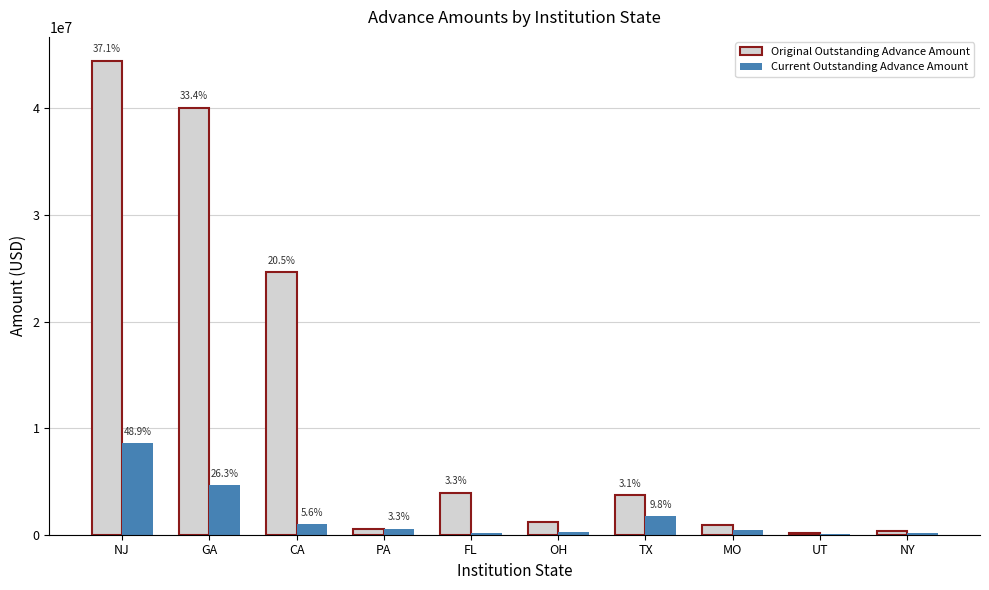

What is the highest value of the Current Outstanding Advance Amount series?

8596570.7